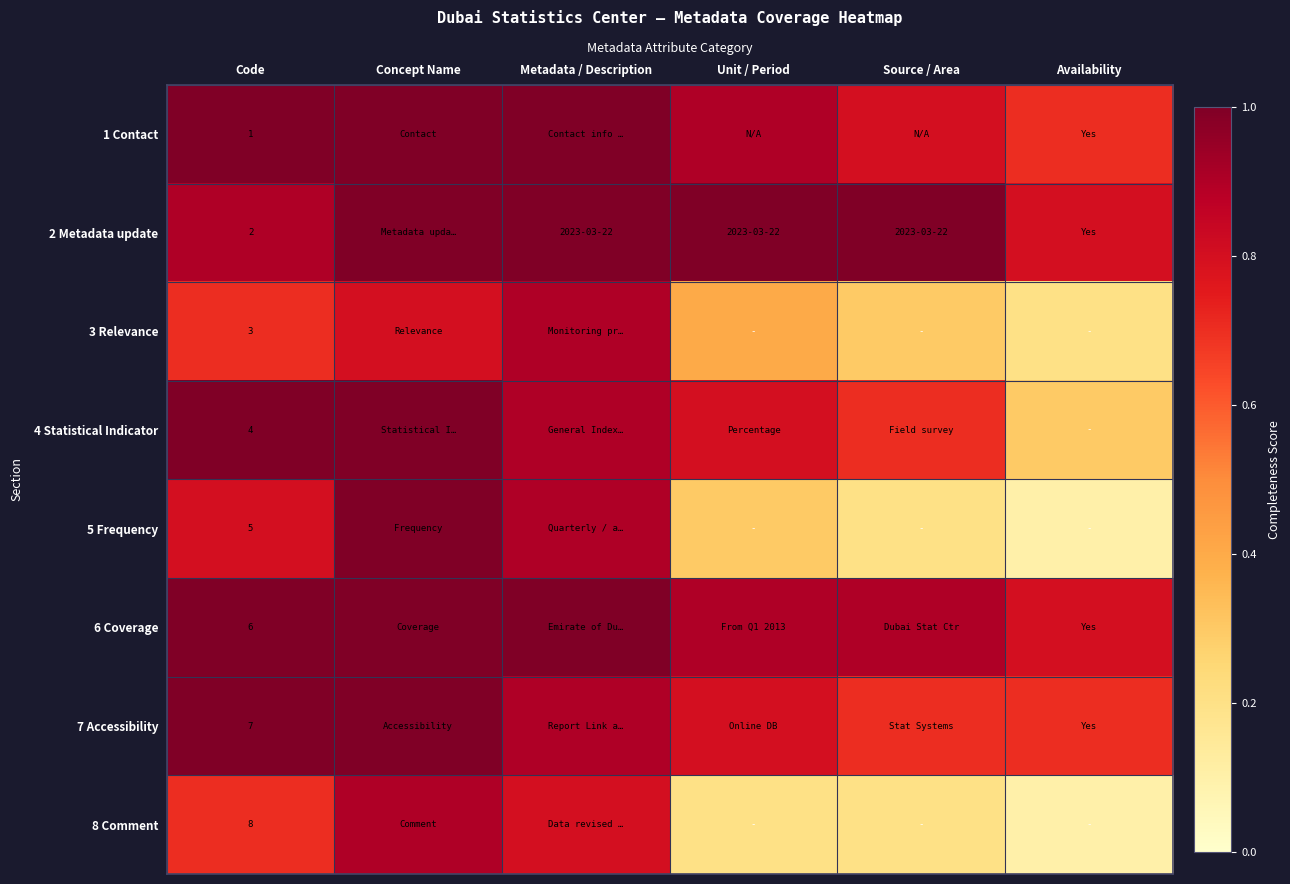

What is the sum of the 3 Relevance values at Availability and Source / Area?

0.5